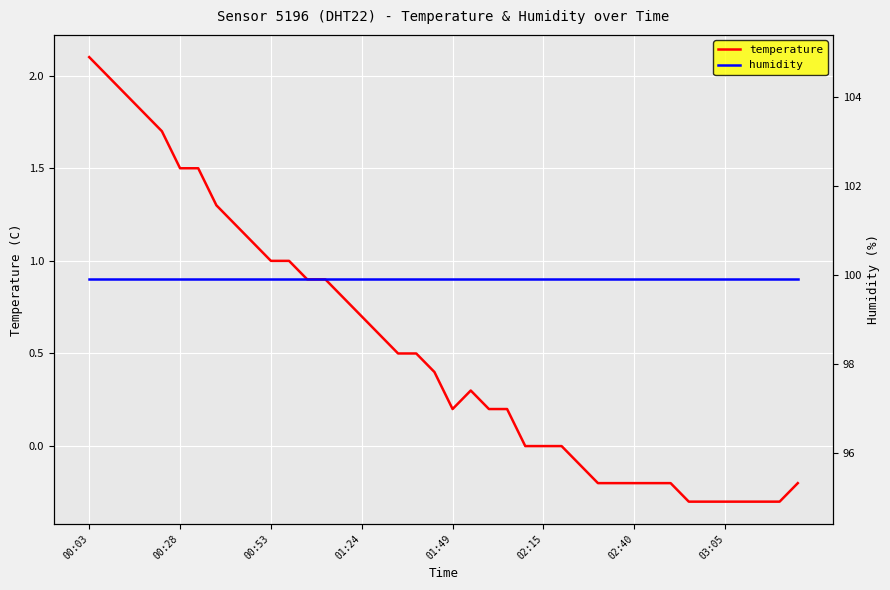

Is this an area chart (filled region under the line)?

No